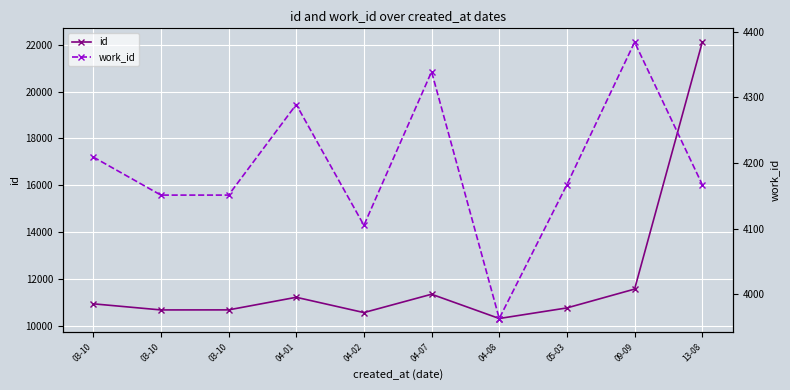

Is this an area chart (filled region under the line)?

No